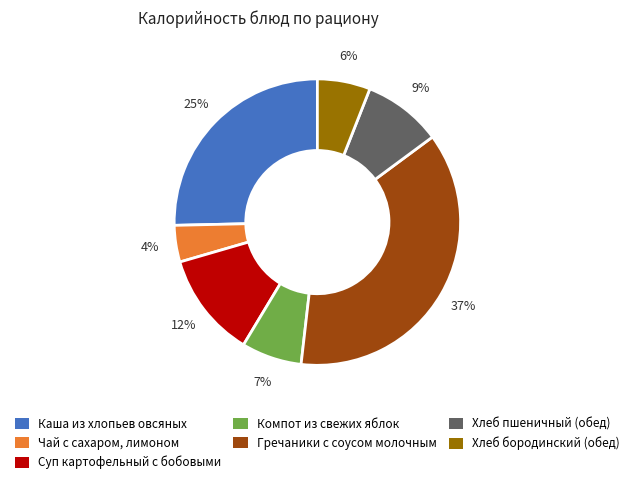

Count the number of slices in the pie.

7